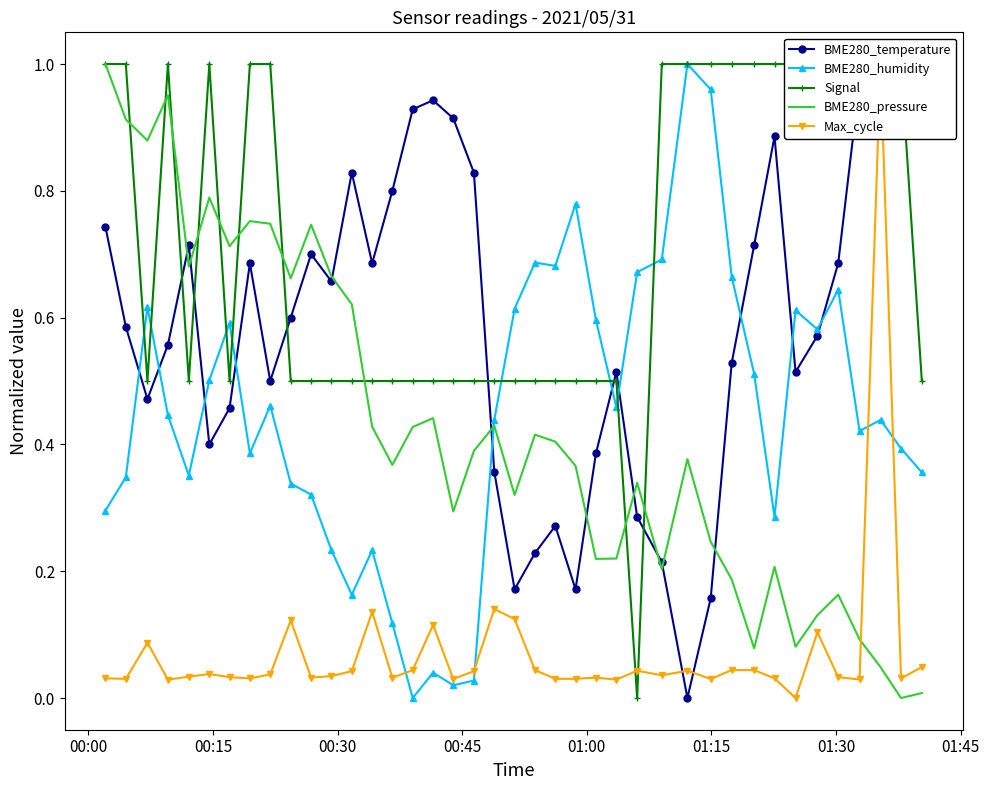

What is the value of the Max_cycle point at the 3rd from the left?

0.1